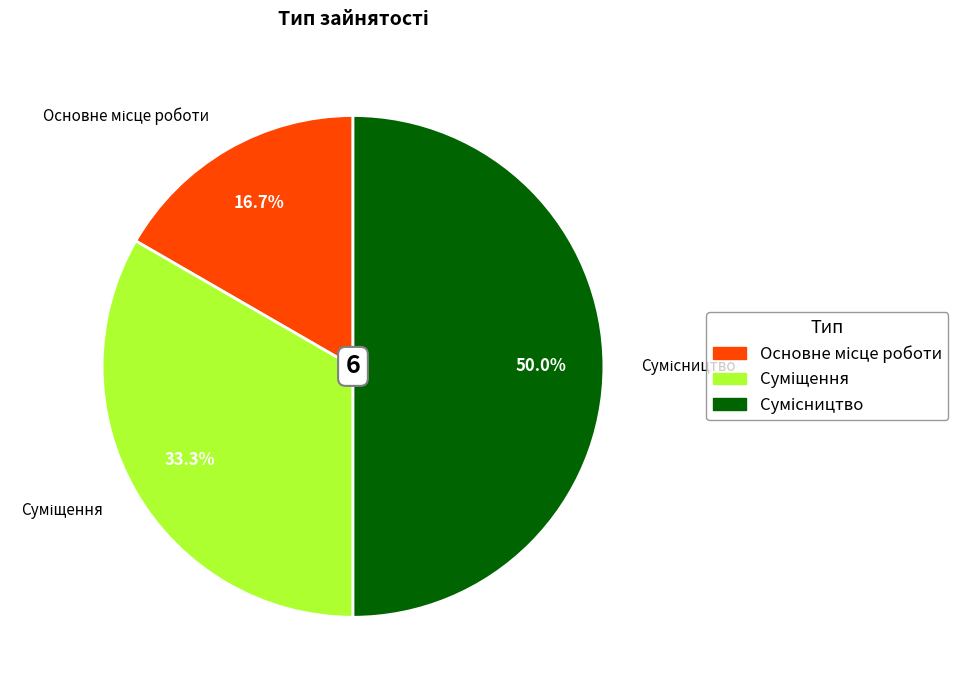

What portion of the pie excludes Основне місце роботи?

83.3%